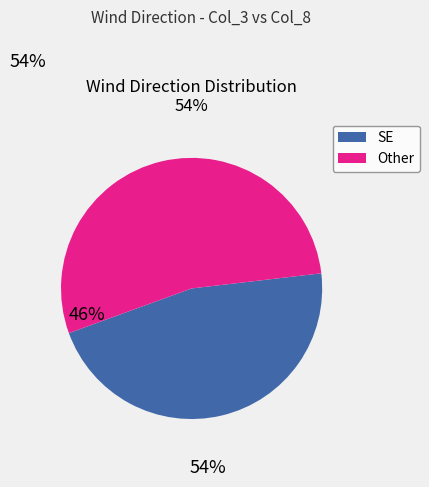

Is there a majority slice in this chart?

Yes